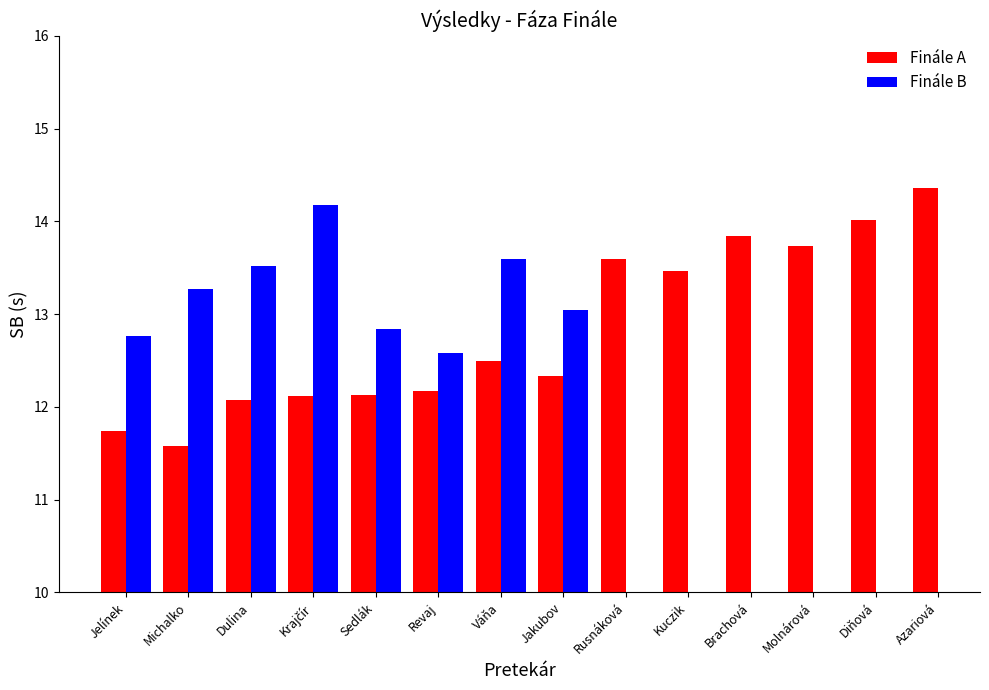

Is the value of Finále B at Molnárová greater than the value of Finále A at Váňa?

No